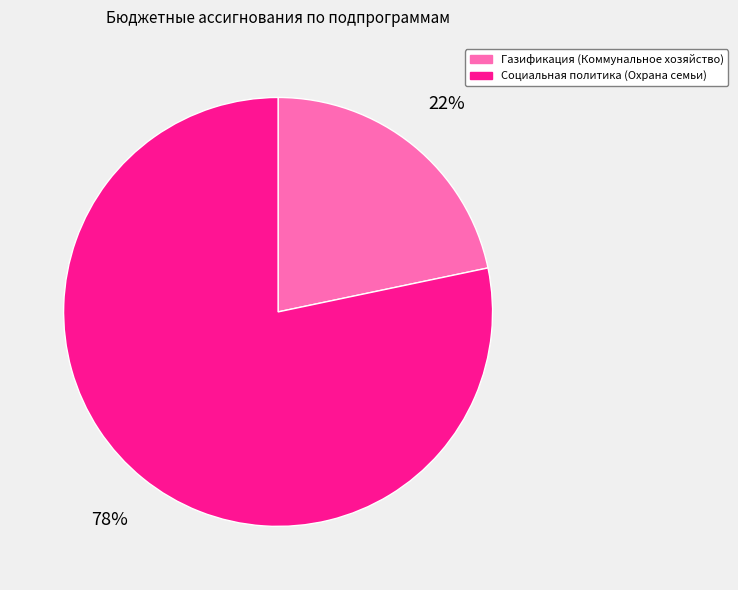

The Газификация (Коммунальное хозяйство) slice represents 10% of the pie. True or false?

False